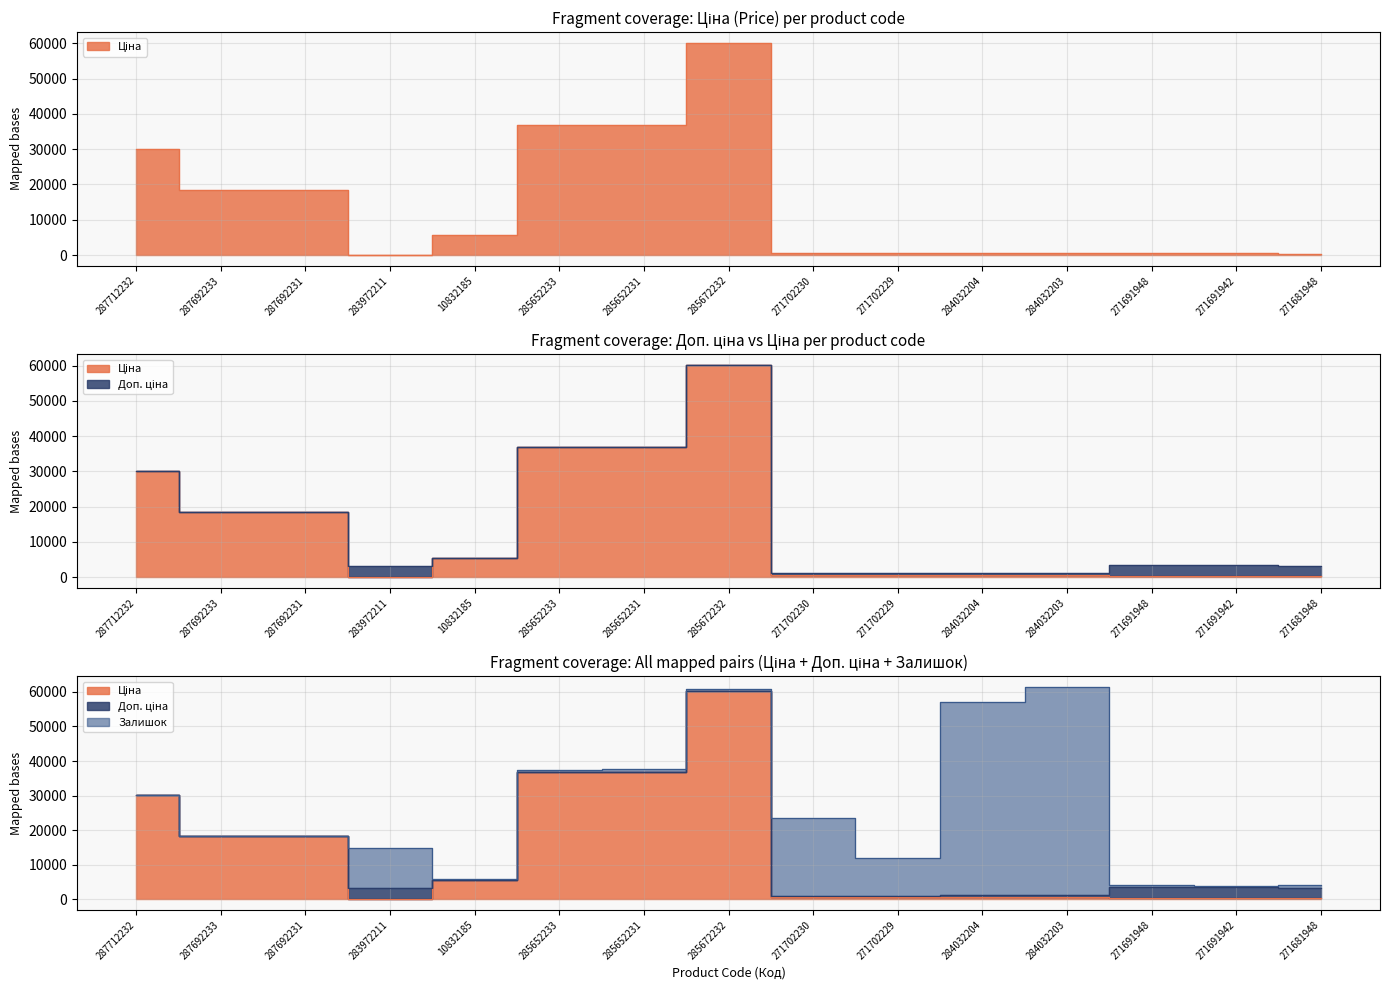

What is the difference between the maximum and second lowest values in the Доп. ціна series?

59145.5